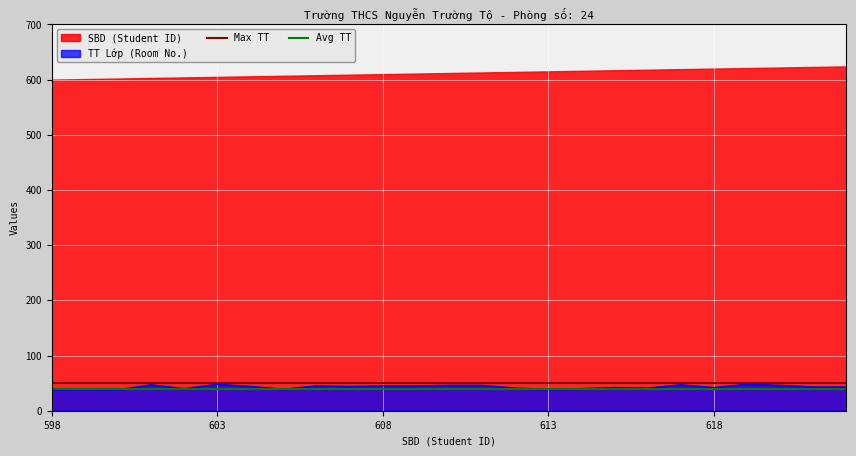

The Max TT series shows 50 at 598. True or false?

True